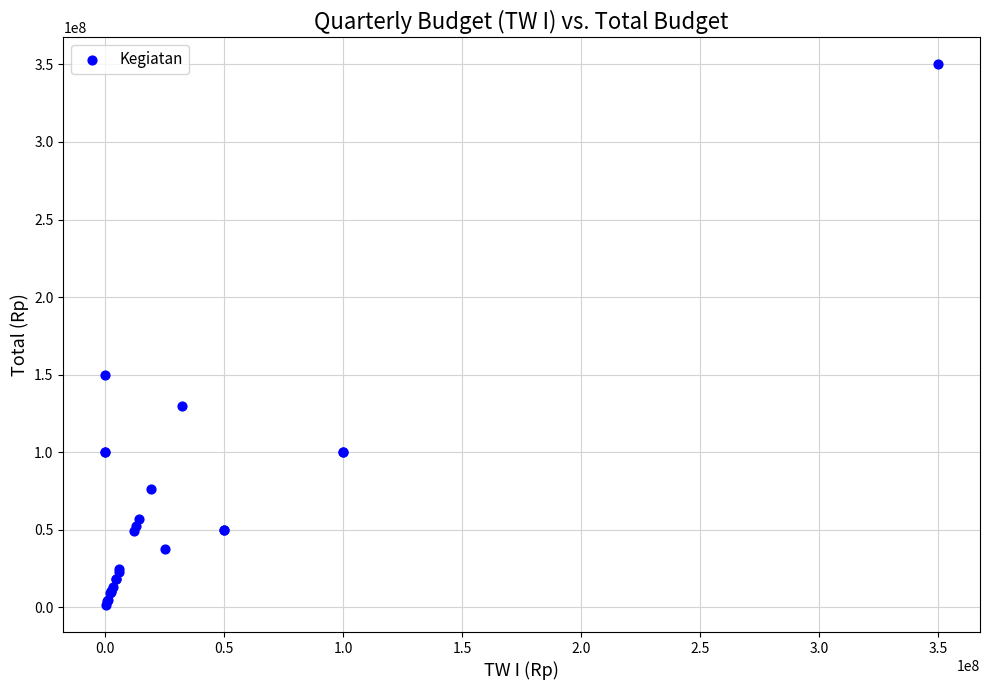

What Y value in the scatter plot is closest to 175708000?

150000000